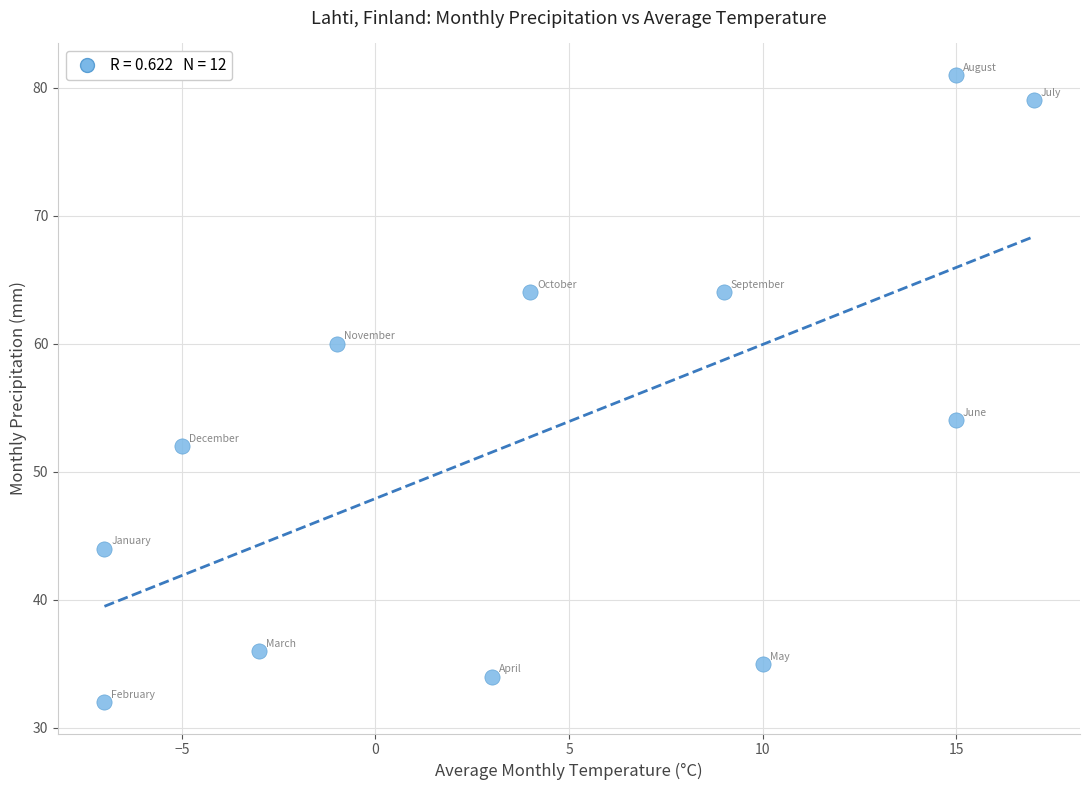

What is the range of X values (max minus min)?

24